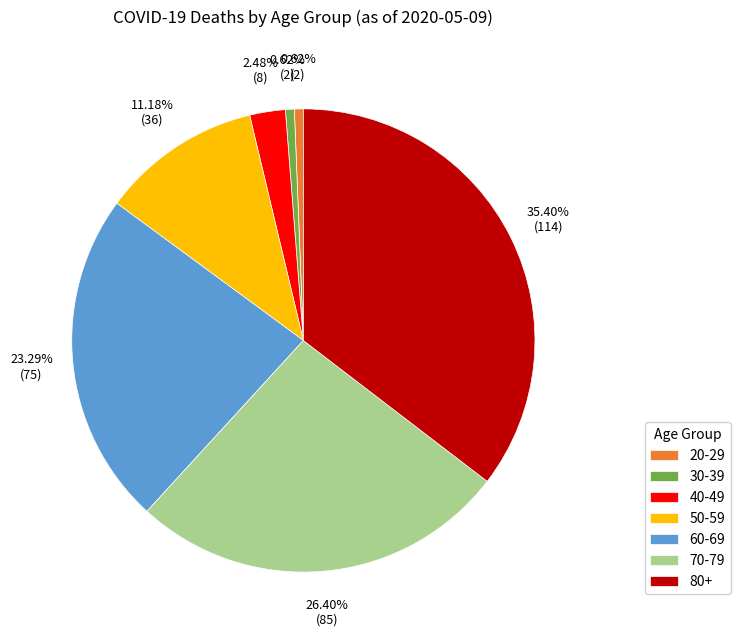

Does 40-49 represent more than half of the total?

No